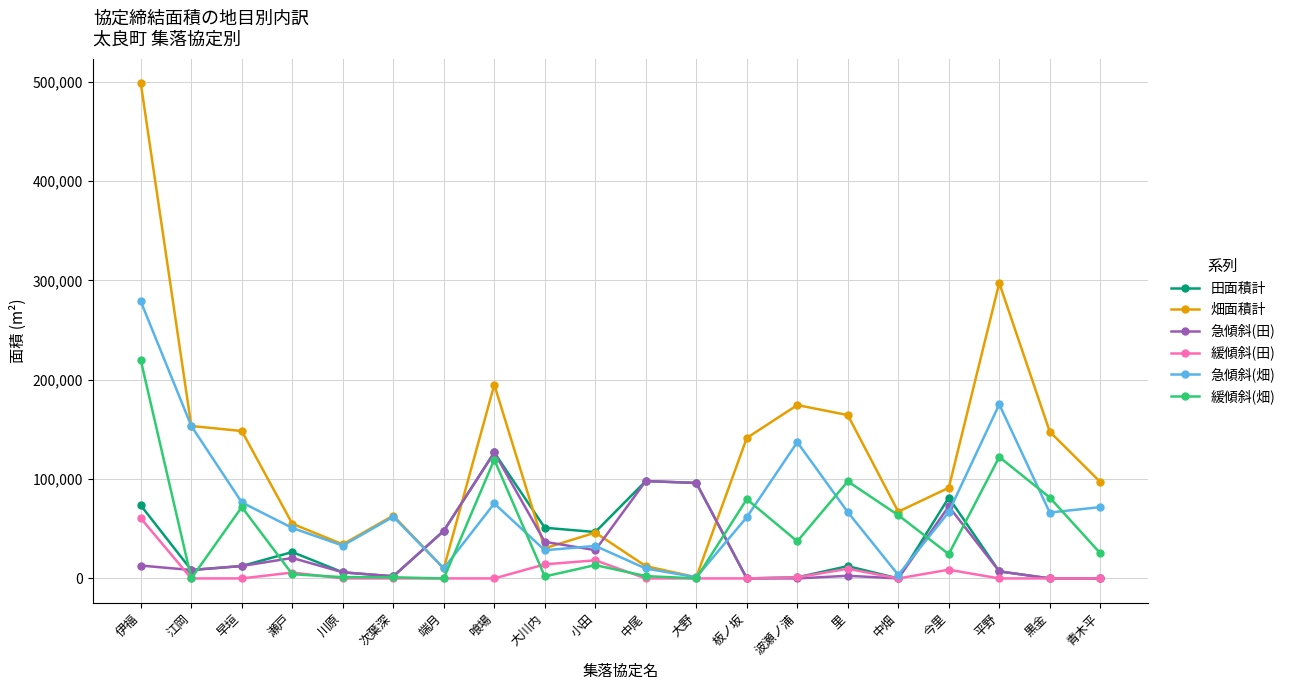

Which series changed the most between 川原 and 平野?

畑面積計